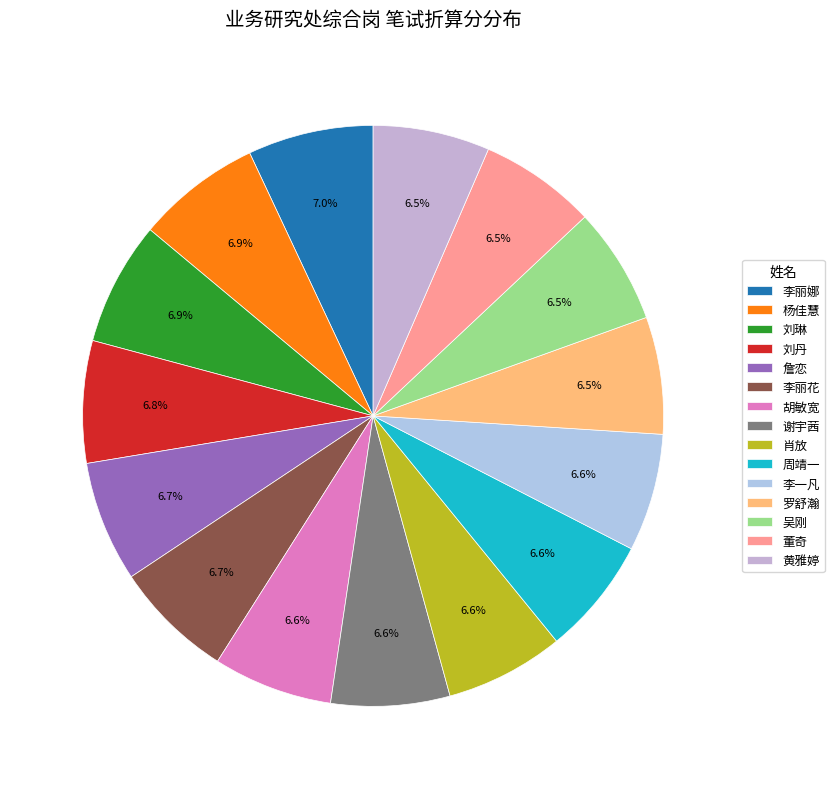

How many slices are in this pie chart?

15